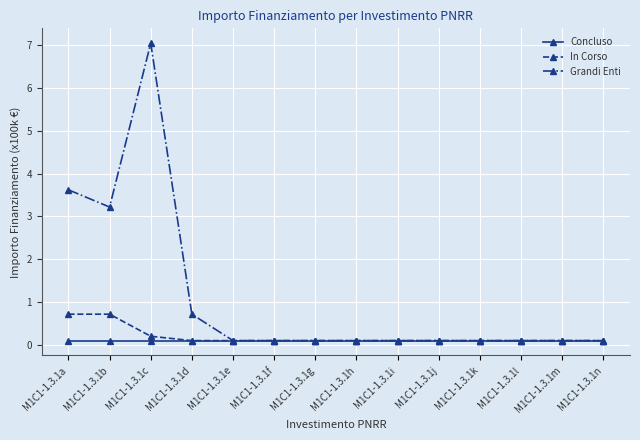

Reading right to left, transcribe all the data shown in this chart.

Concluso: 0.1	0.1	0.1	0.1	0.1	0.1	0.1	0.1	0.1	0.1	0.1	0.1	0.1	0.1
In Corso: 0.1	0.1	0.1	0.1	0.1	0.1	0.1	0.1	0.1	0.1	0.1	0.2	0.7	0.7
Grandi Enti: 0.1	0.1	0.1	0.1	0.1	0.1	0.1	0.1	0.1	0.1	0.7	7.0	3.2	3.6